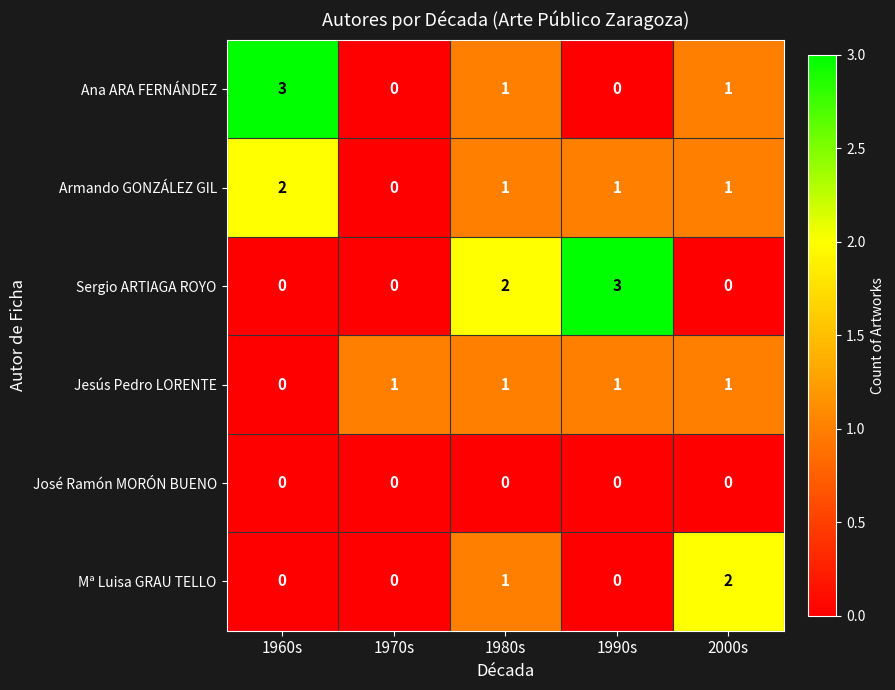

How many positive values does the Ana ARA FERNÁNDEZ series have?

3